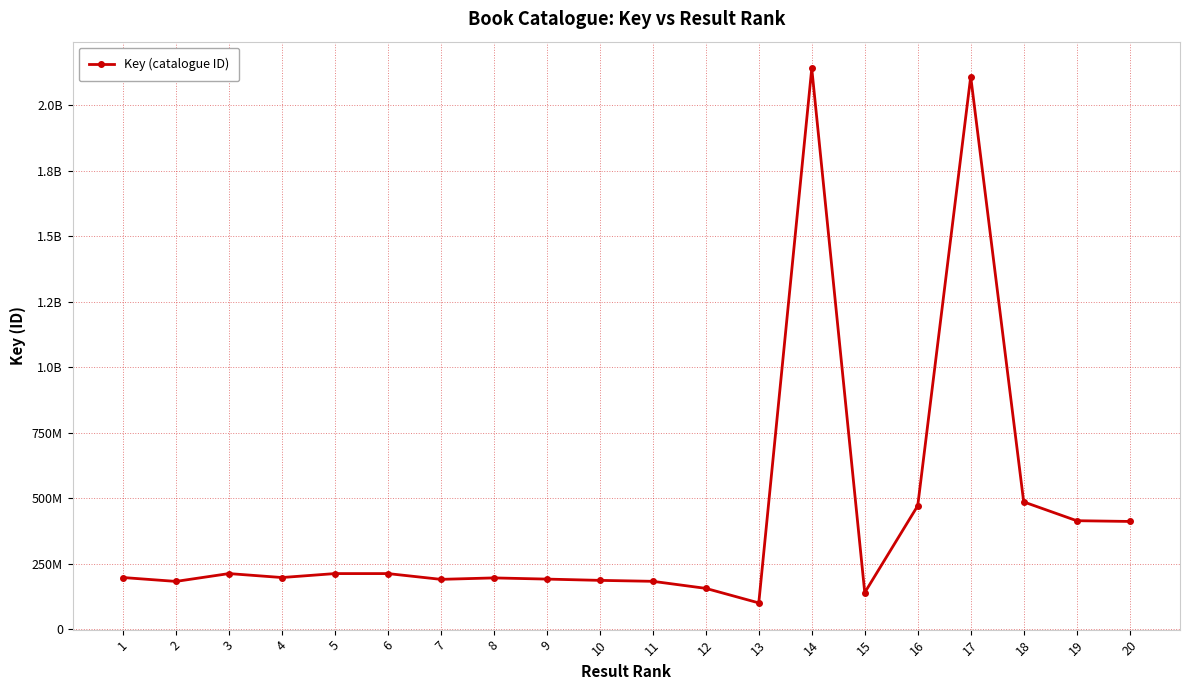

List the labels in order of value, smallest first.

13, 15, 12, 2, 11, 10, 7, 9, 8, 4, 1, 5, 6, 3, 20, 19, 16, 18, 17, 14